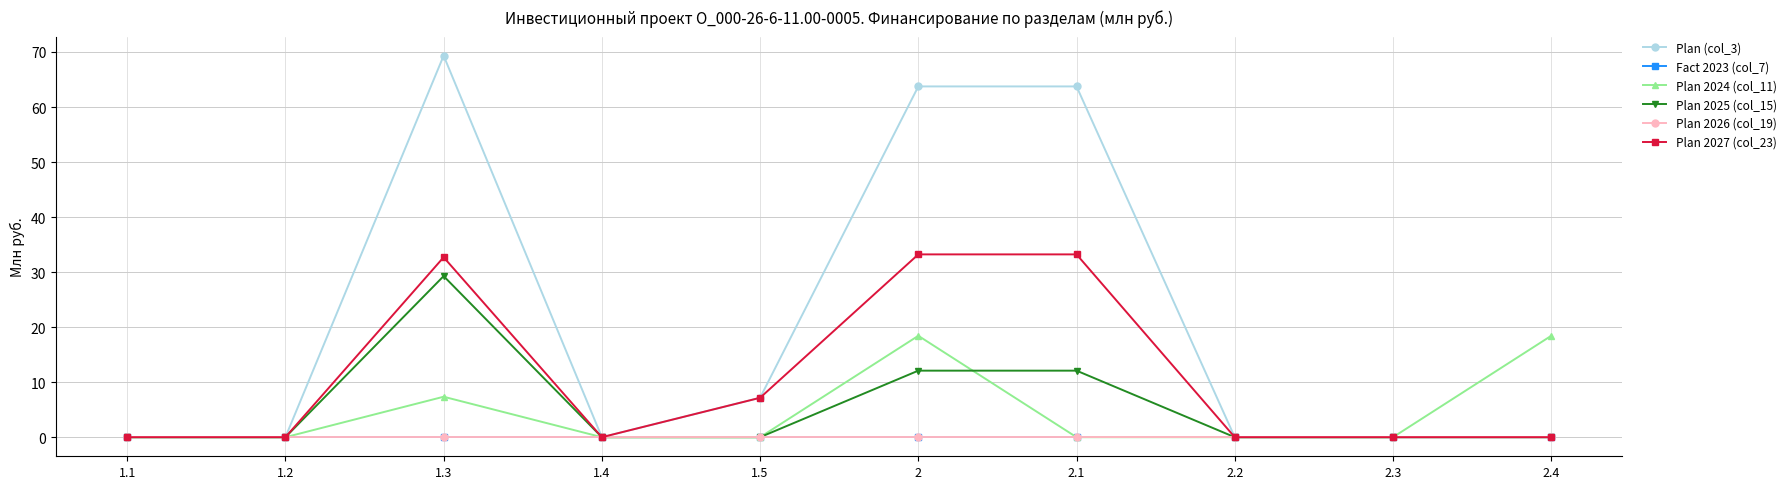

Reading left to right, transcribe all the data shown in this chart.

Plan (col_3): 0.0	0.0	69.3	0.0	7.2	63.7	63.7	0.0	0.0	0.0
Fact 2023 (col_7): 0.0	0.0	0.0	0.0	0.0	0.0	0.0	0.0	0.0	0.0
Plan 2024 (col_11): 0.0	0.0	7.4	0.0	0.0	18.4	0.0	0.0	0.0	18.4
Plan 2025 (col_15): 0.0	0.0	29.3	0.0	0.0	12.1	12.1	0.0	0.0	0.0
Plan 2026 (col_19): 0.0	0.0	0.0	0.0	0.0	0.0	0.0	0.0	0.0	0.0
Plan 2027 (col_23): 0.0	0.0	32.7	0.0	7.2	33.2	33.2	0.0	0.0	0.0